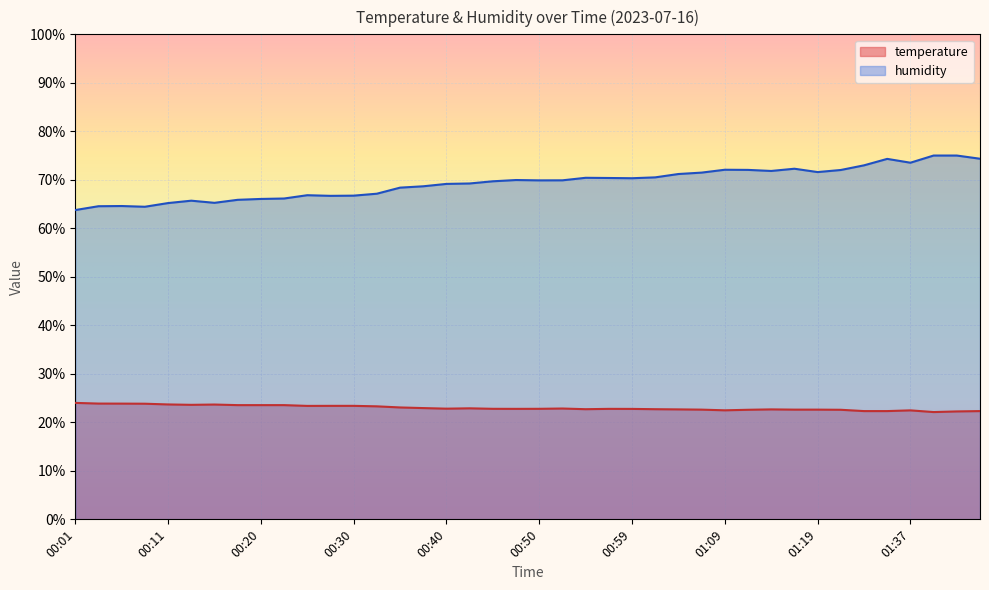

What is the sum of the humidity values at 00:37 and 00:06?

133.3